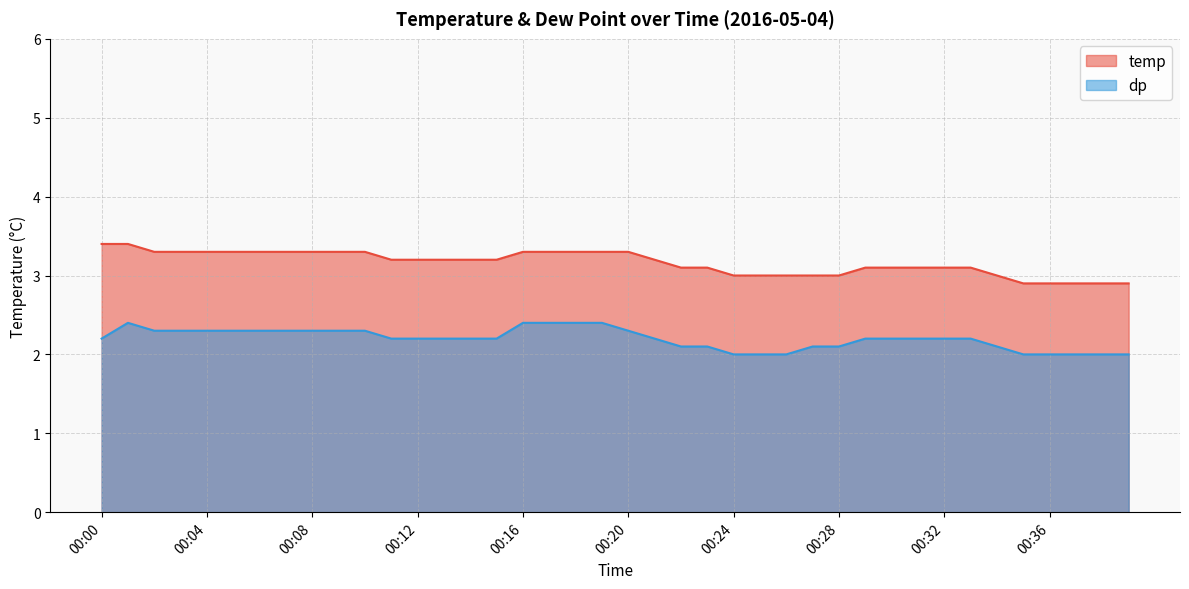

True or false: temp has more than 1 interior local peaks.

False